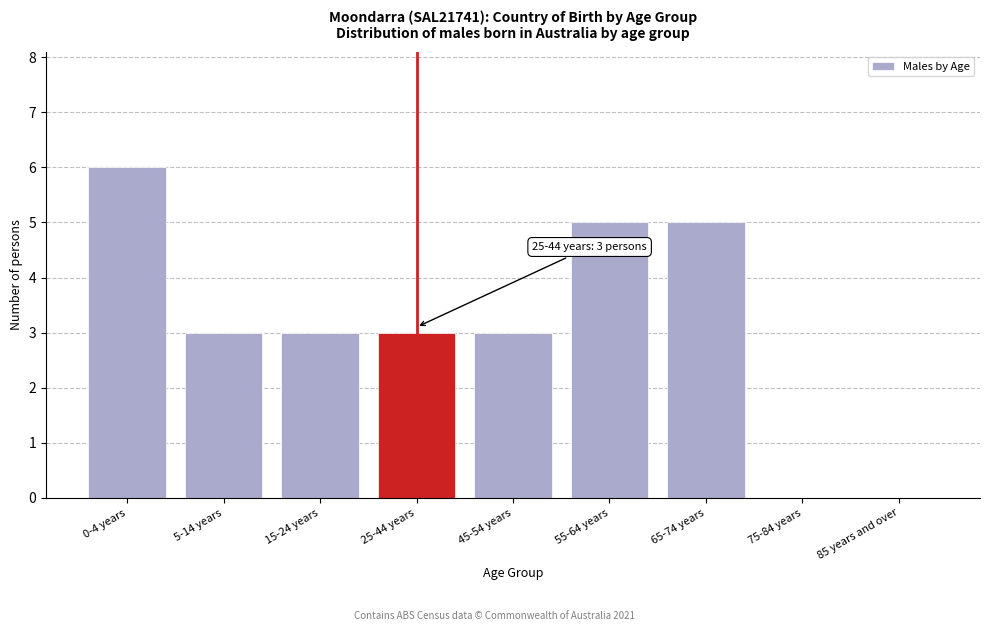

Reading right to left, what are all the values shown in this chart?

85 years and over=0	75-84 years=0	65-74 years=5	55-64 years=5	45-54 years=3	25-44 years=3	15-24 years=3	5-14 years=3	0-4 years=6